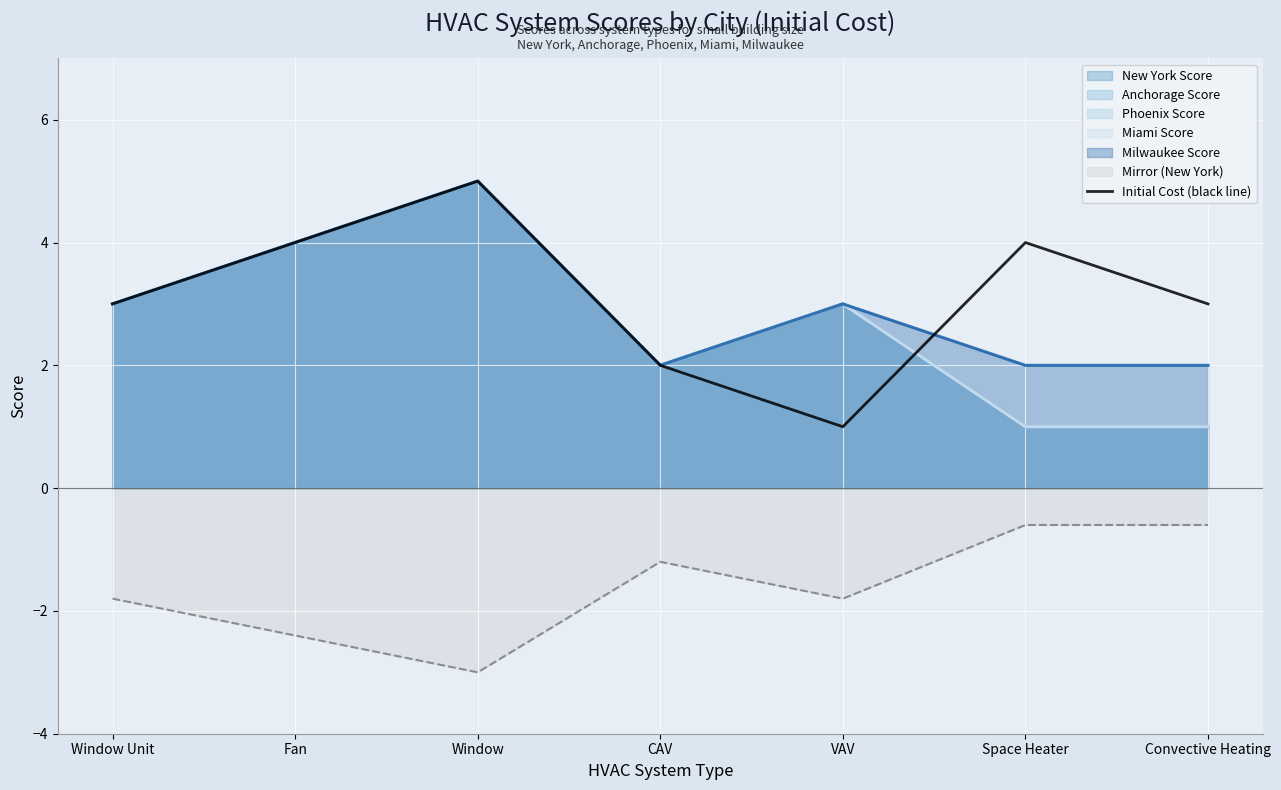

Rank the categories by value from lowest to highest.

VAV, CAV, Window Unit, Convective Heating, Fan, Space Heater, Window